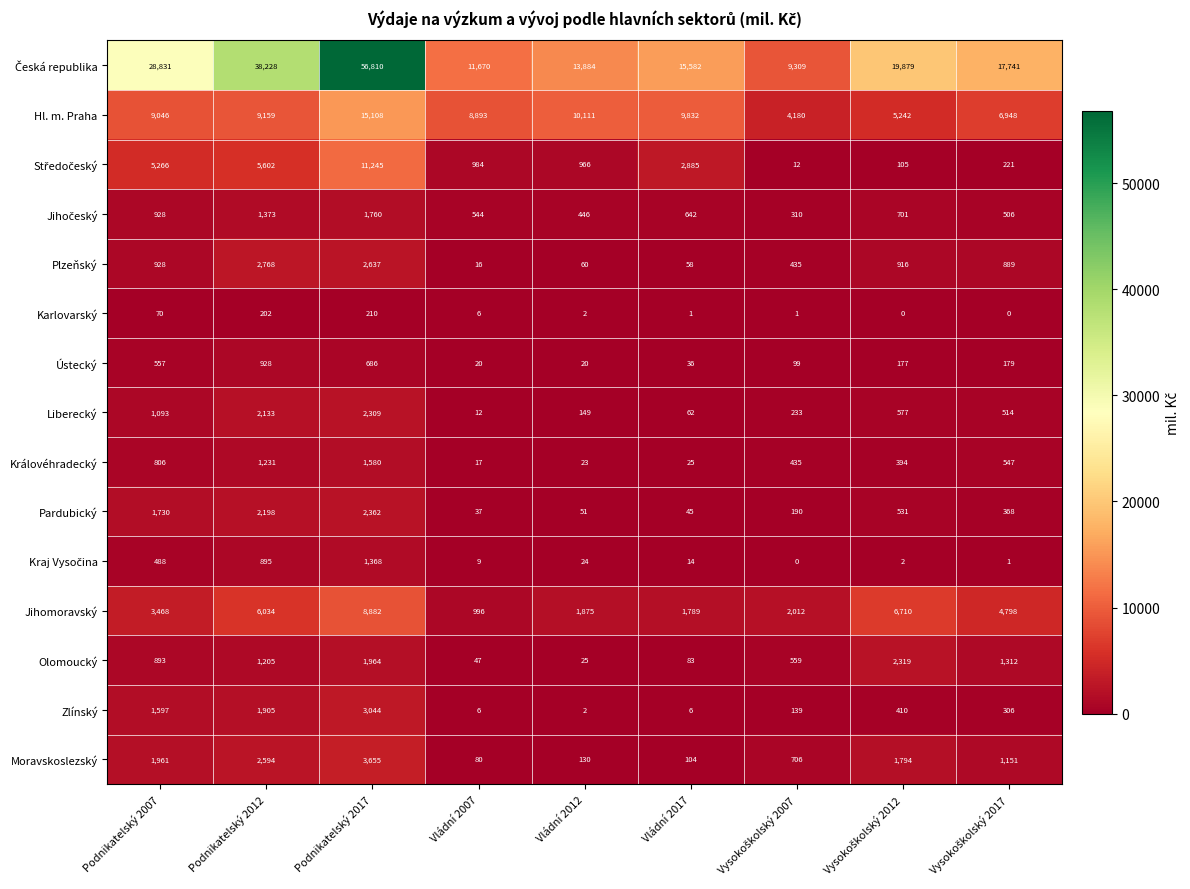

At how many categories does at least one series exceed 1344?

9